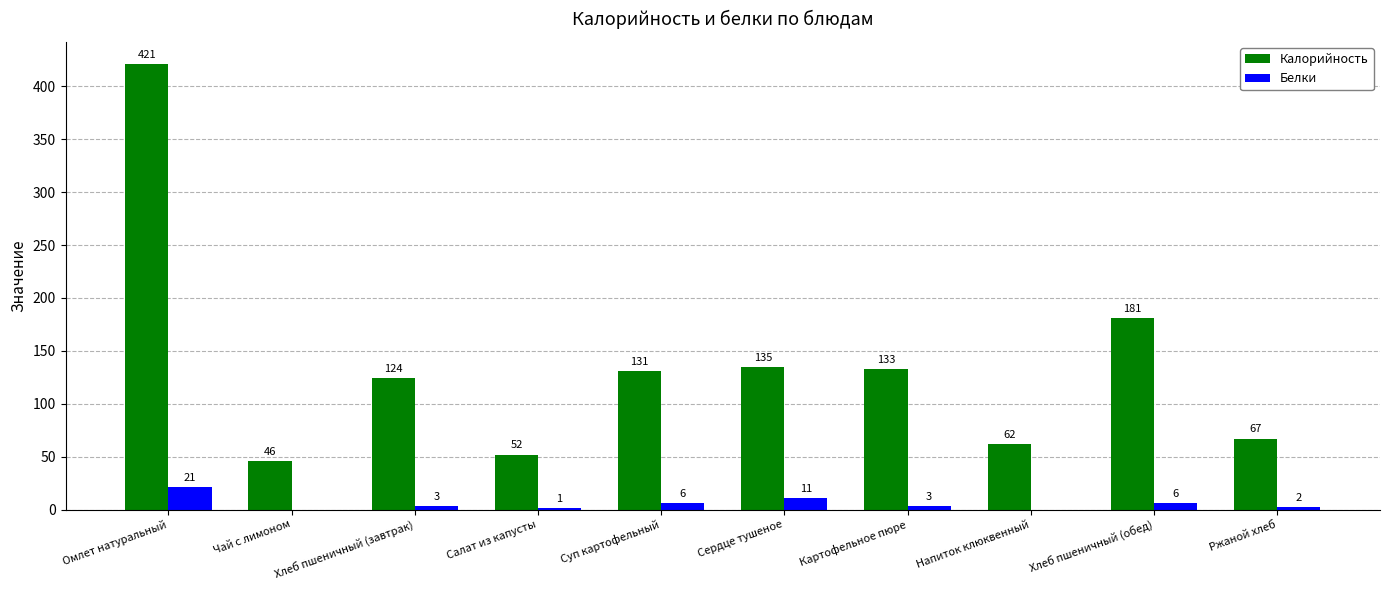

What is the total value across all series at Суп картофельный?

137